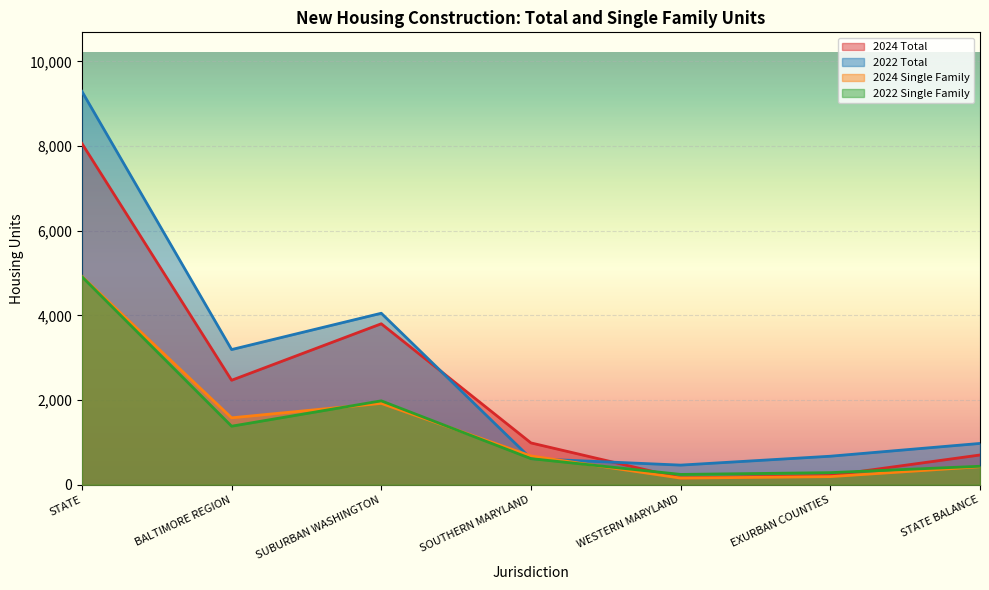

Between which two adjacent categories do 2022 Total and 2024 Single Family first intersect?

SUBURBAN WASHINGTON and SOUTHERN MARYLAND